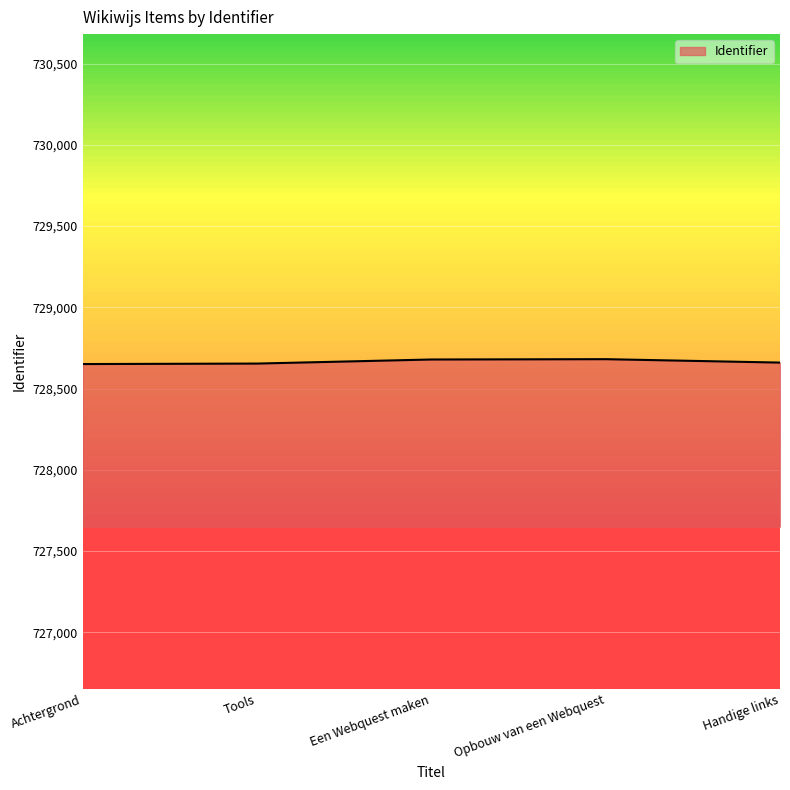

What is the change in value from Tools to Een Webquest maken?

+25